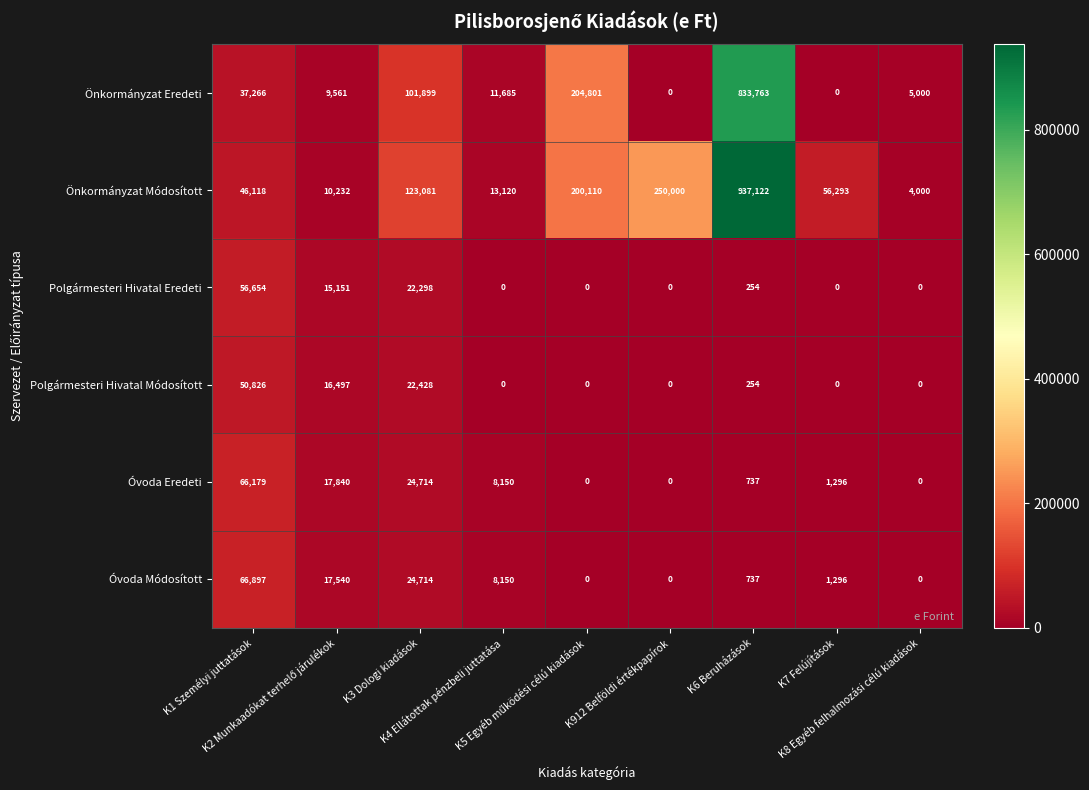

Rank the series by their maximum value, from lowest to highest.

Polgármesteri Hivatal Módosított, Polgármesteri Hivatal Eredeti, Óvoda Eredeti, Óvoda Módosított, Önkormányzat Eredeti, Önkormányzat Módosított